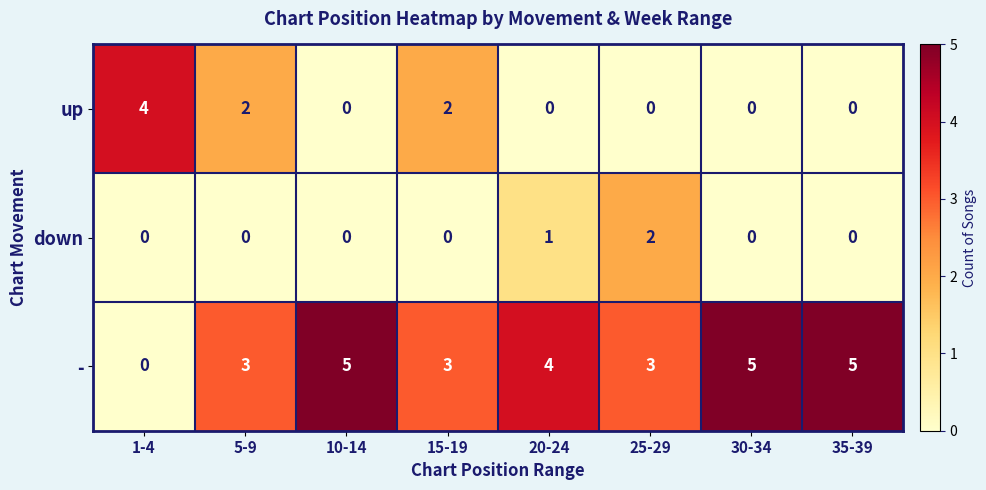

What is the difference between the highest and lowest values at 20-24?

4